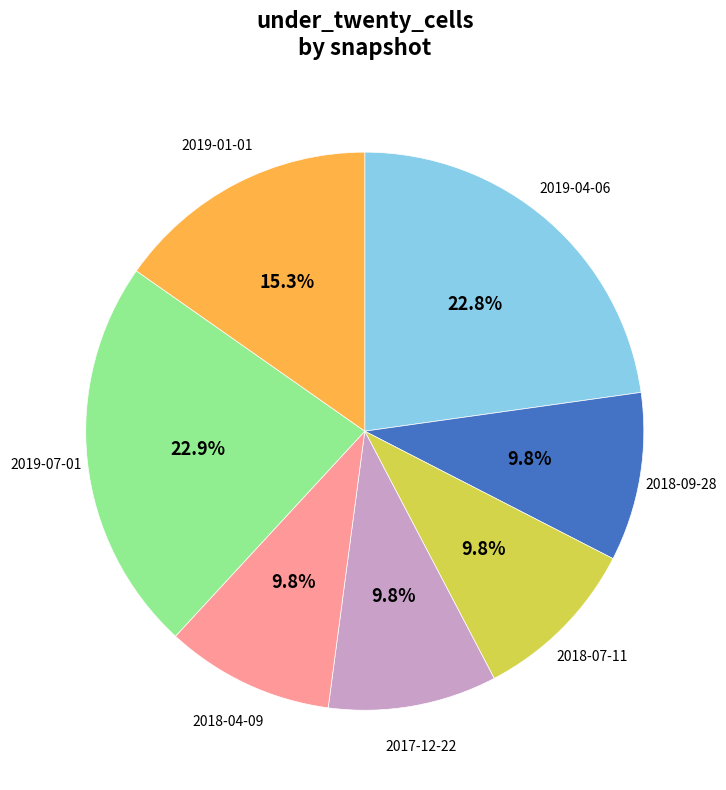

True or false: 2019-01-01 accounts for 15% of the total.

True